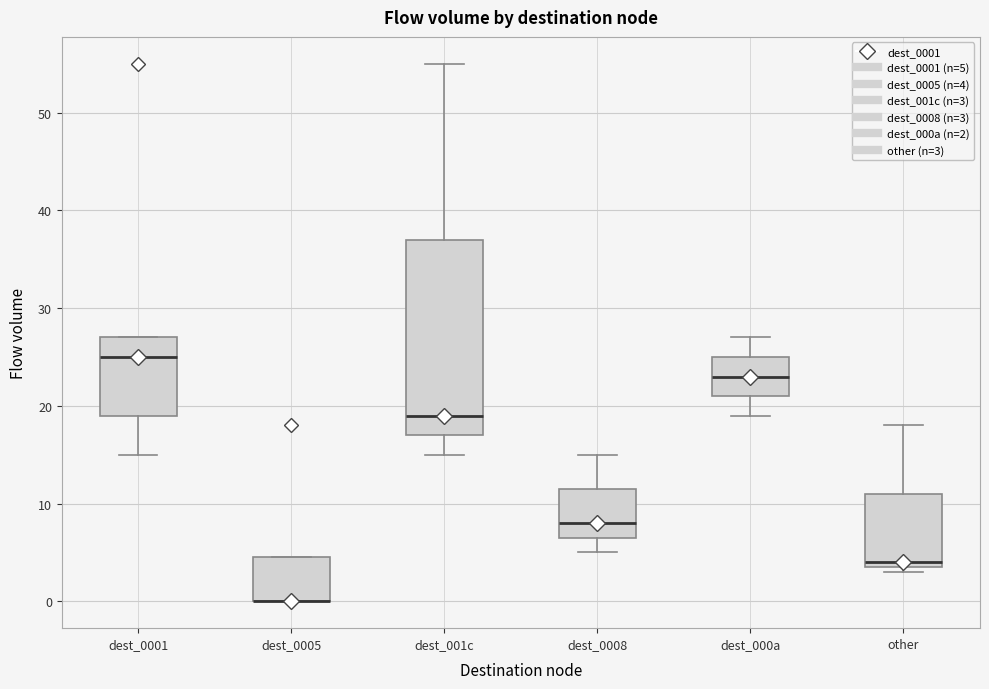

Reading left to right, read every box against the y-axis: the position of its median line, the range the box covers, and the ends of its whiskers. The values are not printed on the chart, so give them approximately, as read against the axis.

dest_0001: median 25, box 19 to 27, whiskers 15 to 27
dest_0005: median 0 (drawn on the box's lower edge), box 0 to 5, whiskers 0 to 5
dest_001c: median 19, box 17 to 37, whiskers 15 to 55
dest_0008: median 8, box 7 to 12, whiskers 5 to 15
dest_000a: median 23, box 21 to 25, whiskers 19 to 27
other: median 4 (just above the box's lower edge), box 4 to 11, whiskers 3 to 18